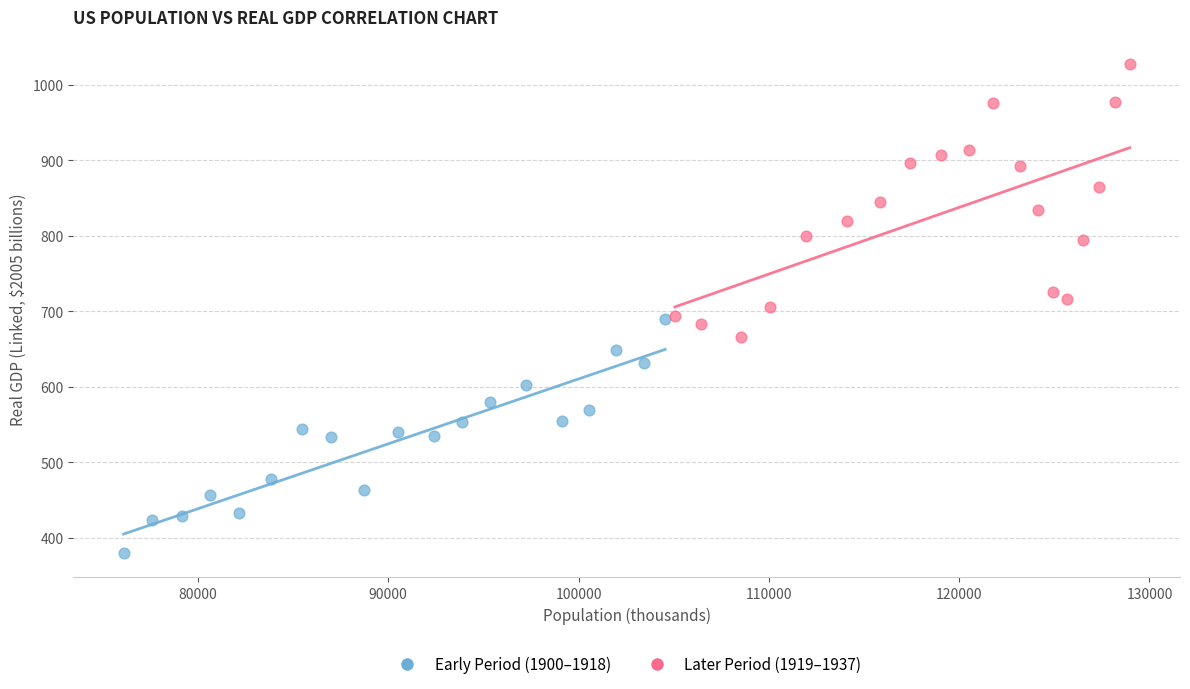

Which series contains the highest Y value?

Later Period (1919–1937)